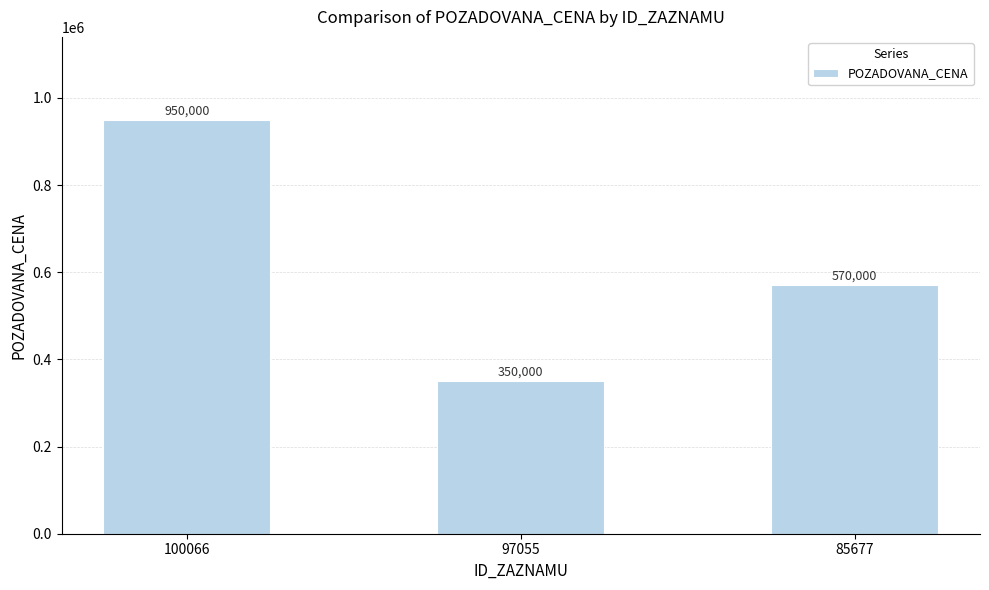

True or false: the data shows 950000 at 100066.

True